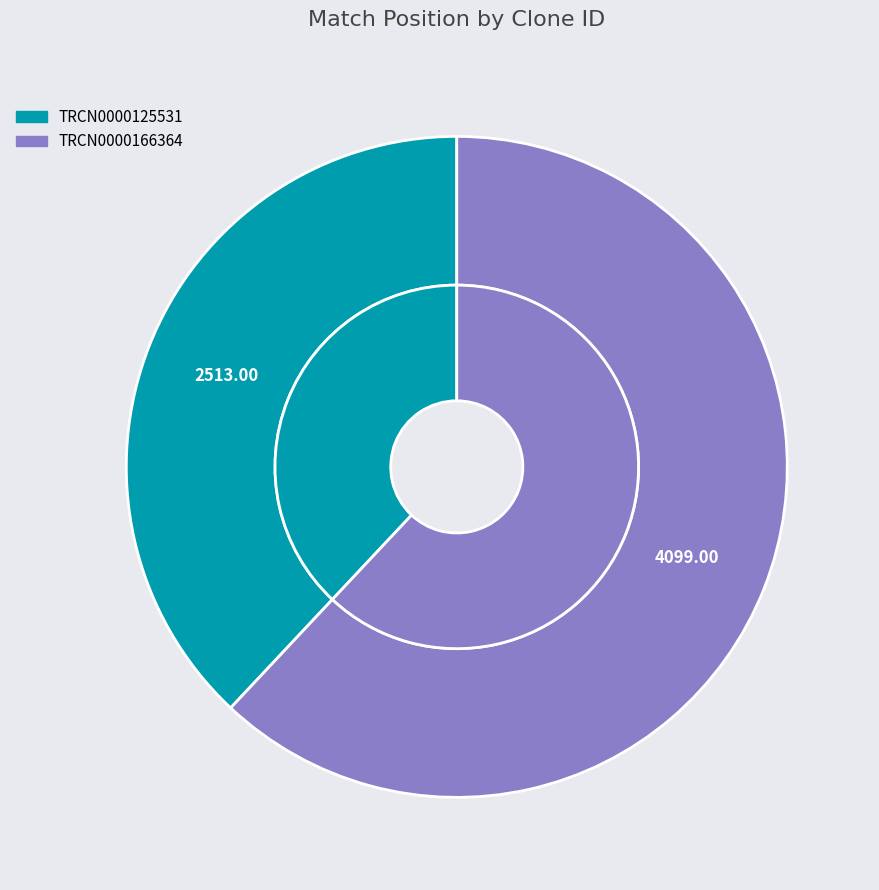

Is TRCN0000166364 the majority of the pie?

Yes